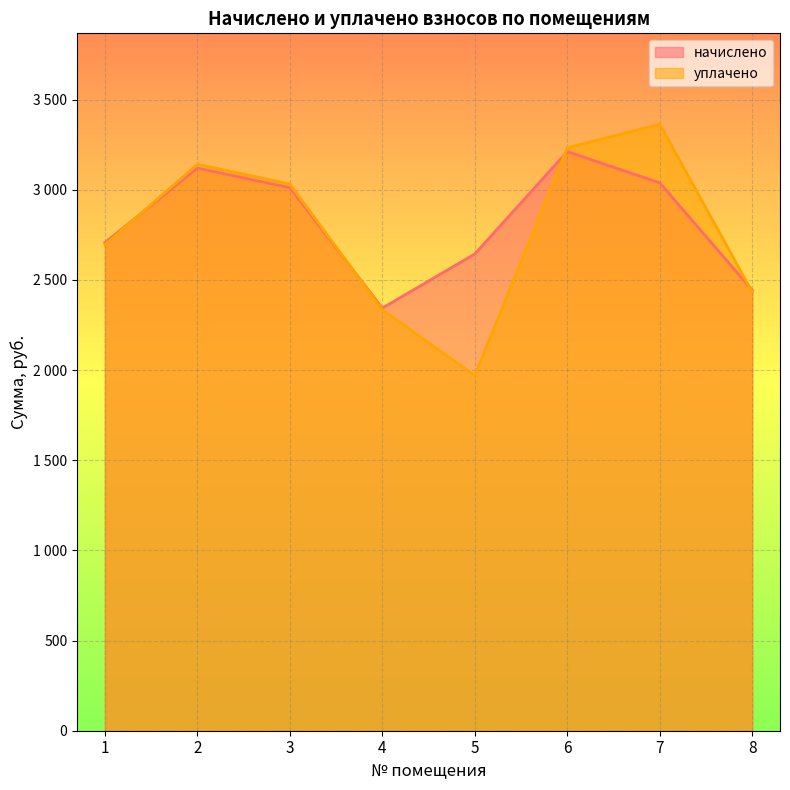

What is the difference between the maximum and minimum values in the уплачено series?

1392.6